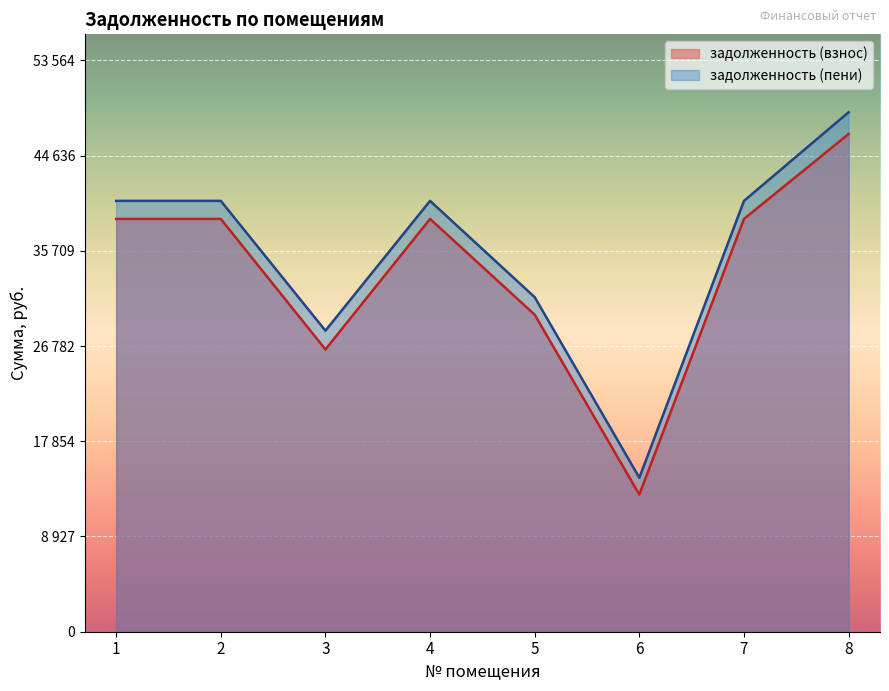

Between 2 and 8, which is larger?

8